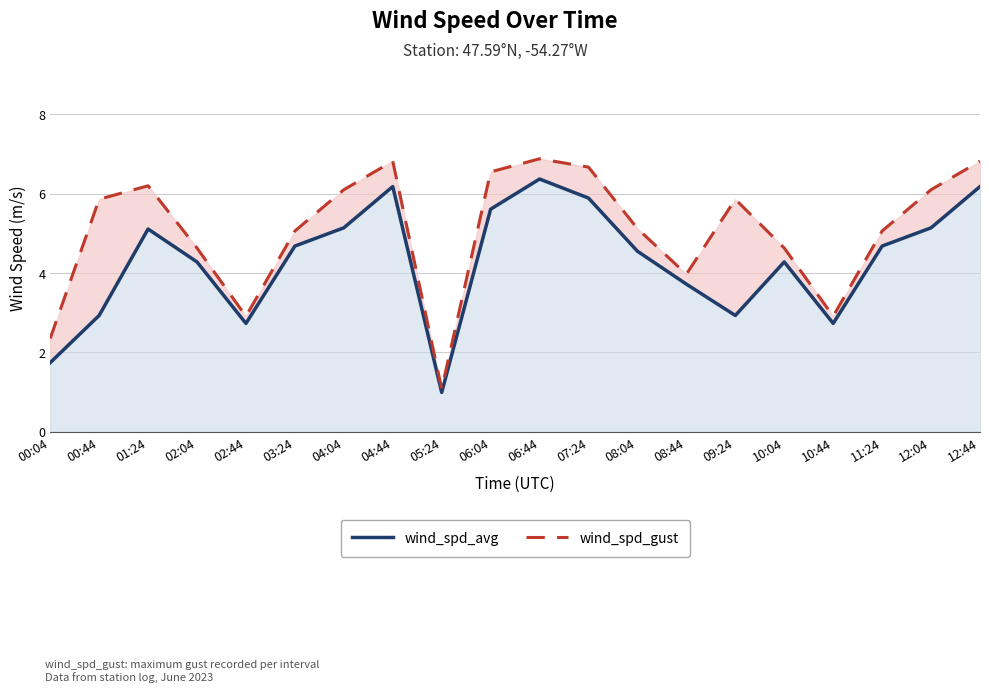

What is the difference between the maximum and second lowest values in the wind_spd_gust series?

4.5